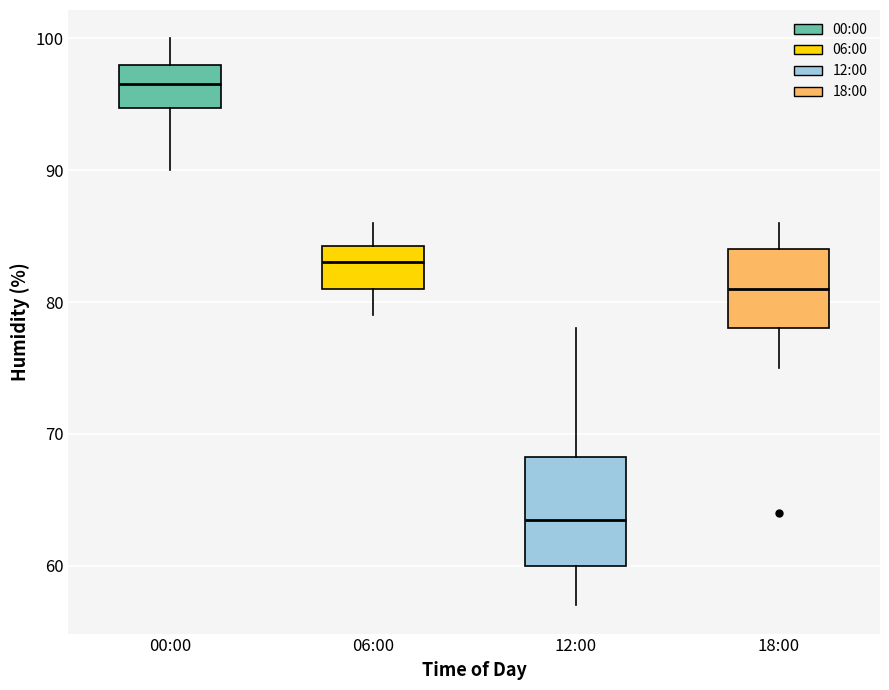

Reading left to right, transcribe this box plot: for each box, give where its median line is, the range the box spans, and where its two whiskers end, as read against the y-axis. The values are not printed on the chart, so give them approximately, as read against the axis.

00:00: median 97, box 95 to 98, whiskers 90 to 100
06:00: median 83, box 81 to 84, whiskers 79 to 86
12:00: median 64, box 60 to 68, whiskers 57 to 78
18:00: median 81, box 78 to 84, whiskers 75 to 86